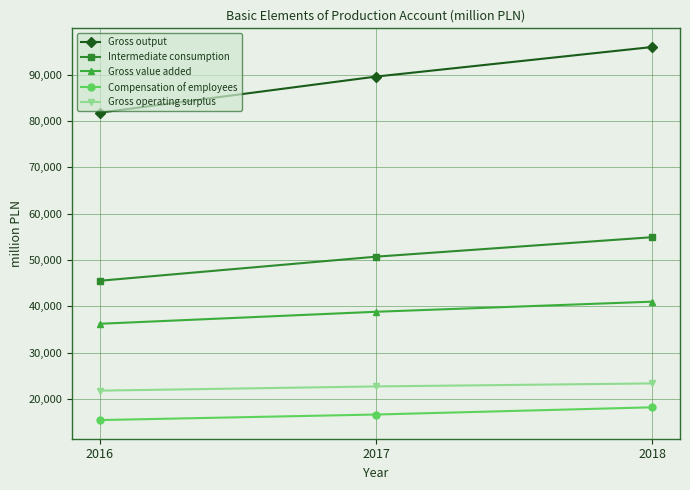

Reading left to right, transcribe all the data shown in this chart.

Gross output: 2016=81793	2017=89579	2018=95962
Intermediate consumption: 2016=45536	2017=50732	2018=54935
Gross value added: 2016=36257	2017=38846	2018=41027
Compensation of employees: 2016=15486	2017=16682	2018=18241
Gross operating surplus: 2016=21832	2017=22744	2018=23391